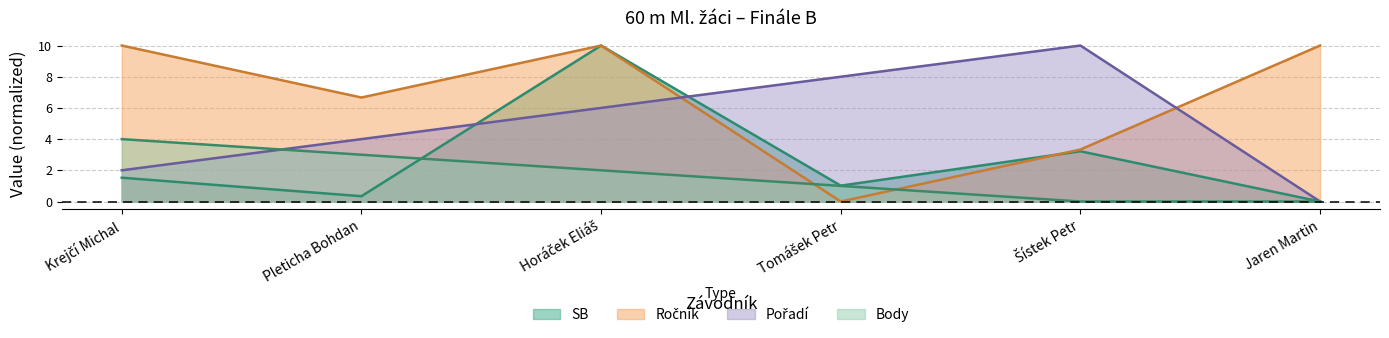

List the series in order of their overall mean, highest first.

Ročník, Pořadí, SB, Body